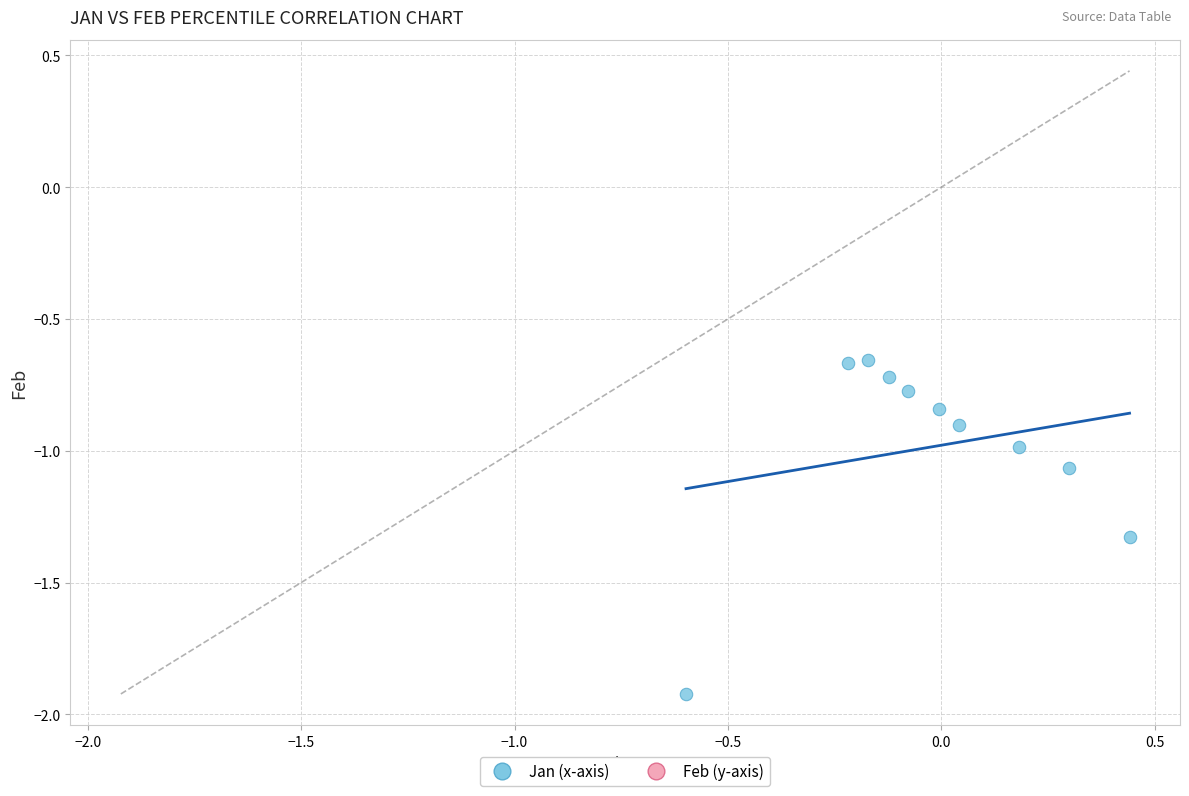

What is the average Y value?

-1.0